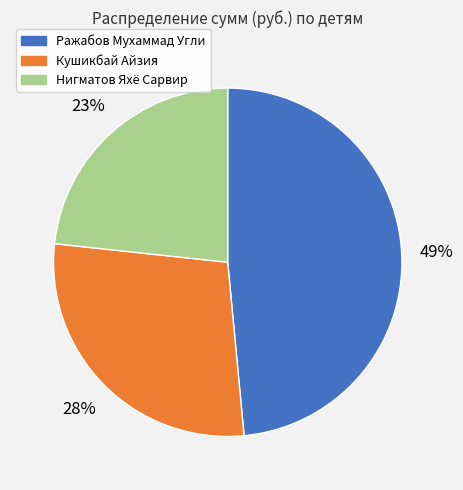

Do Кушикбай Айзия and Ражабов Мухаммад Угли together represent more than half of the pie?

Yes